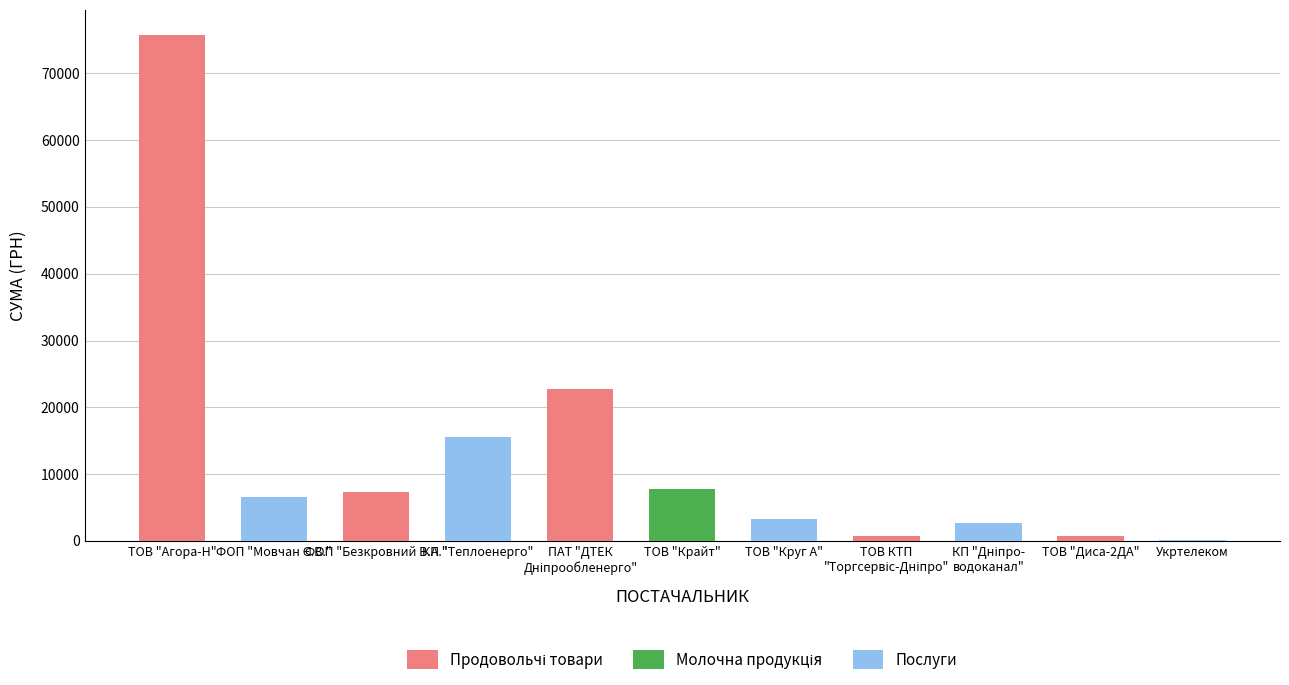

Where does the data first go above 6510?

ТОВ "Агора-Н"